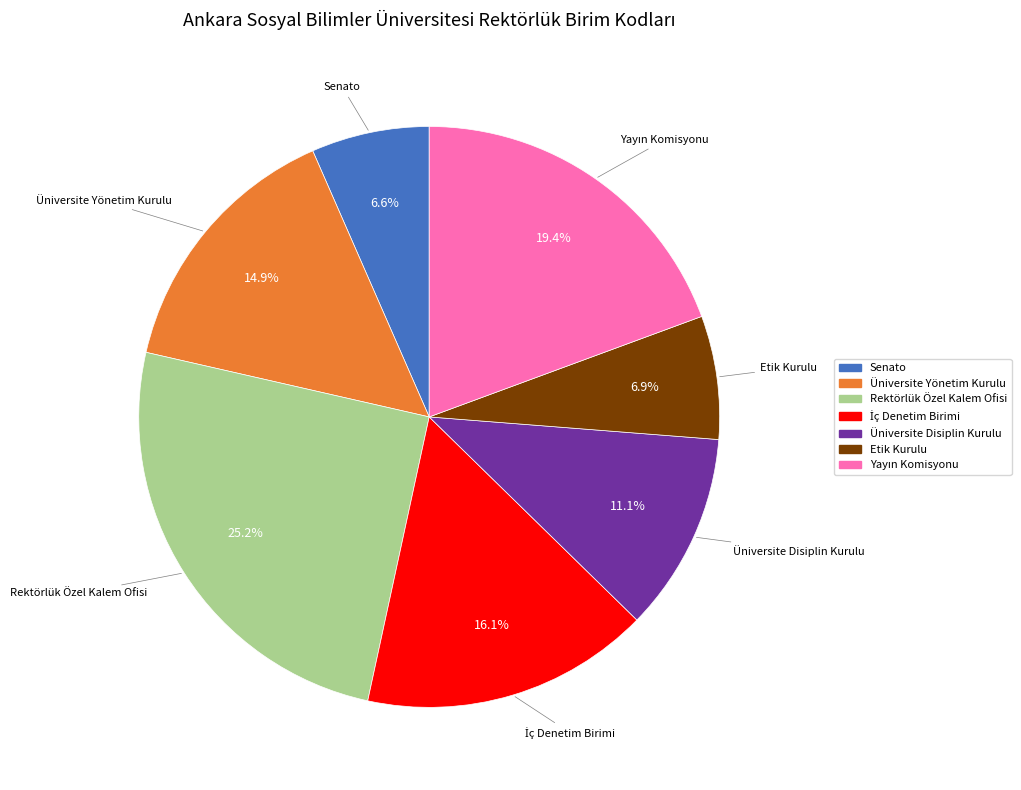

Which slice is the largest?

Rektörlük Özel Kalem Ofisi